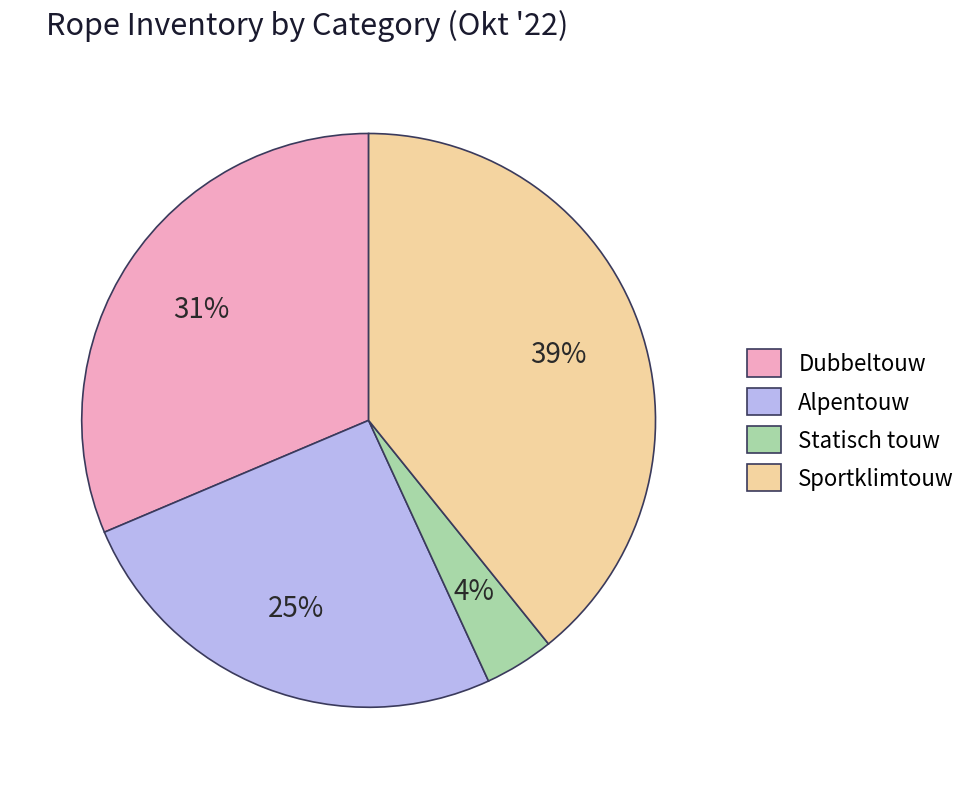

The Dubbeltouw slice represents 31% of the pie. True or false?

True